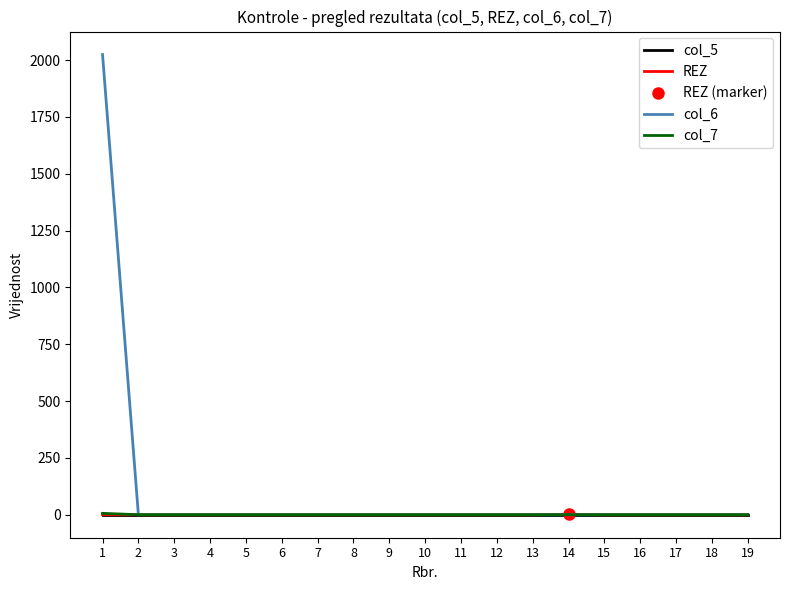

Is the value of col_7 at 4 greater than the value of REZ at 5?

No